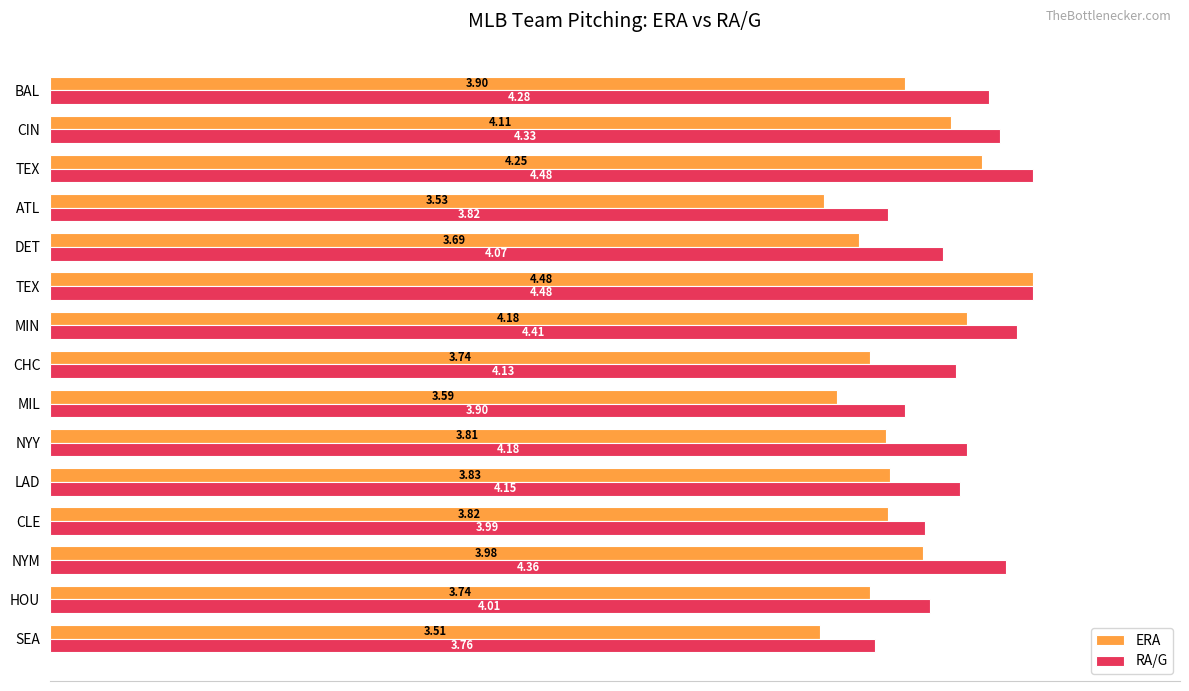

Reading right to left, transcribe all the data shown in this chart.

ERA: 14=3.9	13=4.1	12=4.2	11=3.5	10=3.7	9=4.5	8=4.2	7=3.7	6=3.6	5=3.8	4=3.8	3=3.8	2=4.0	1=3.7	0=3.5
RA/G: 14=4.3	13=4.3	12=4.5	11=3.8	10=4.1	9=4.5	8=4.4	7=4.1	6=3.9	5=4.2	4=4.2	3=4.0	2=4.4	1=4.0	0=3.8